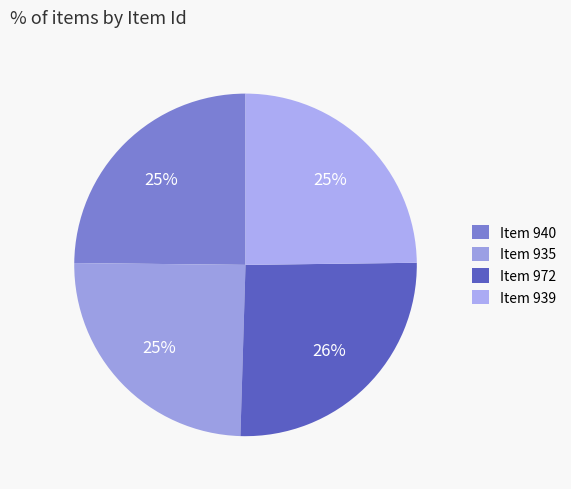

How many segments does this pie chart have?

4